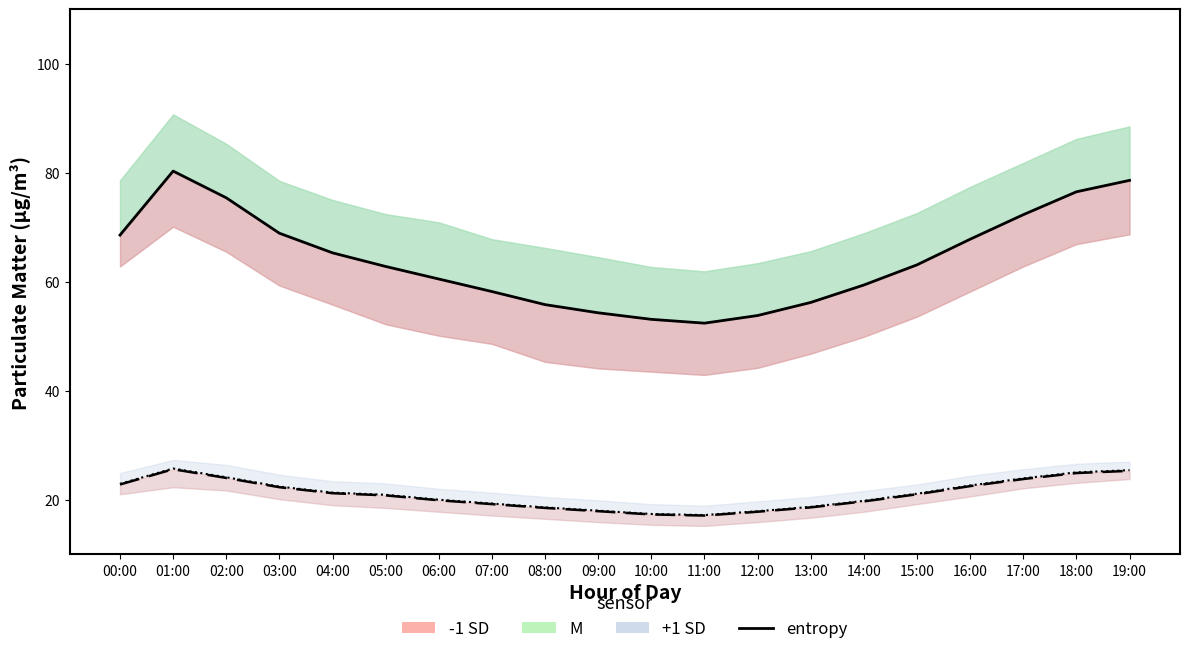

What is the label of the 10th point from the left?

09:00